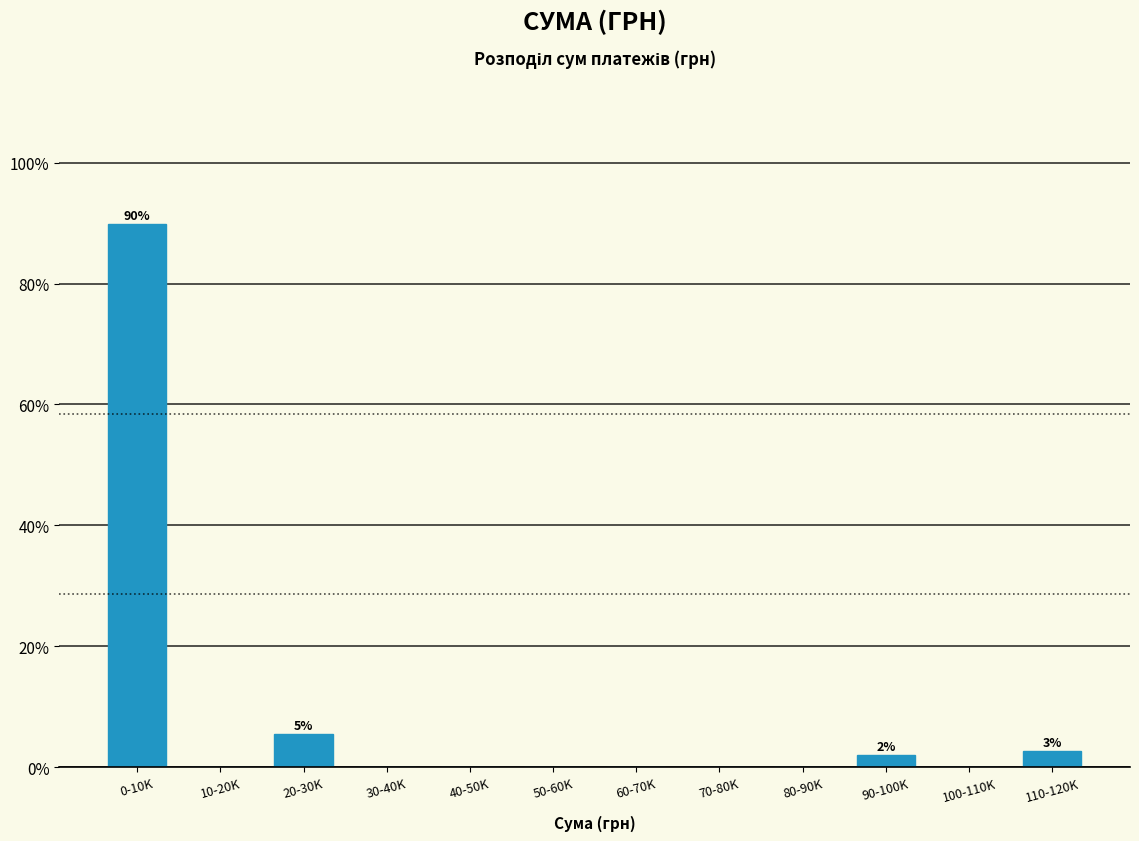

Reading left to right, transcribe all the data shown in this chart.

0-10K=89.8	10-20K=0.0	20-30K=5.4	30-40K=0.0	40-50K=0.0	50-60K=0.0	60-70K=0.0	70-80K=0.0	80-90K=0.0	90-100K=2.0	100-110K=0.0	110-120K=2.7